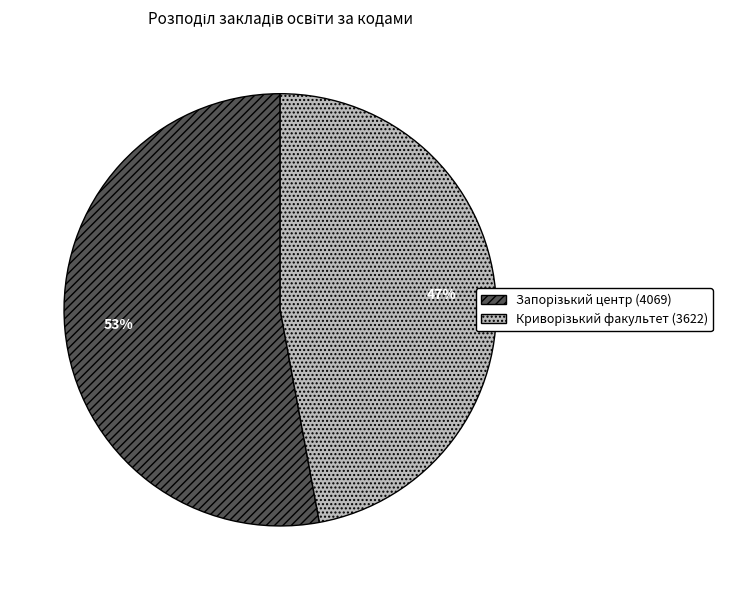

To the nearest percent, what is the difference between the largest and smallest slice percentages?

6%